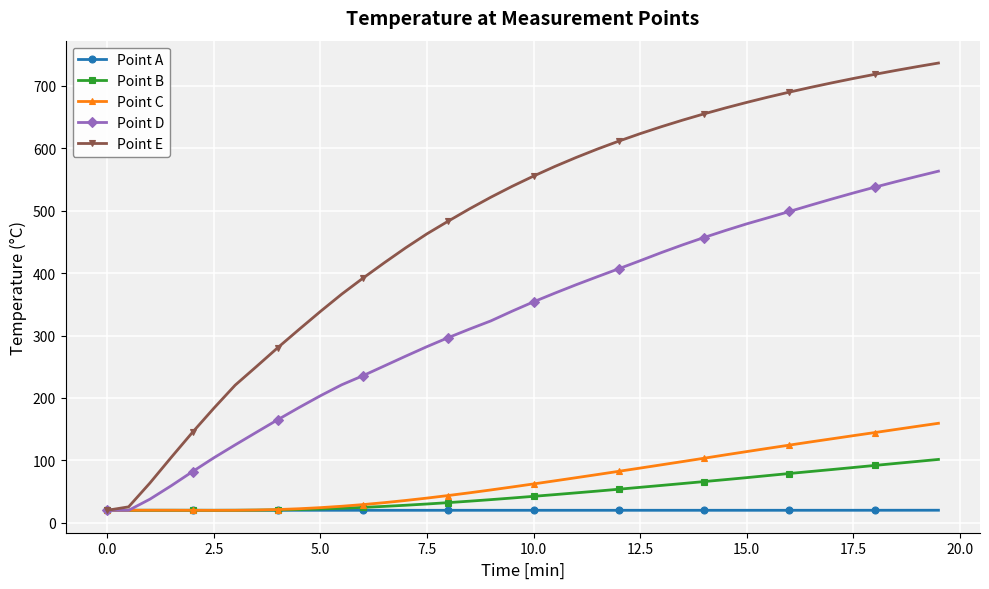

What is the smallest value displayed?

19.9